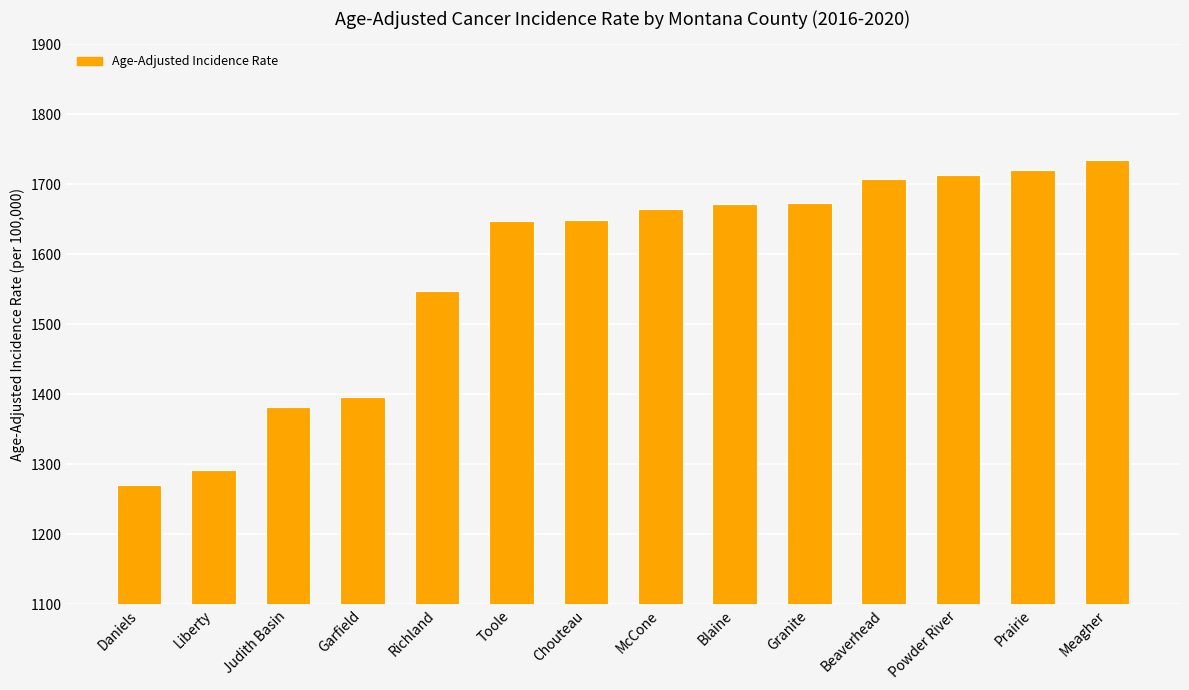

Is it true that the value at Richland is 1547.4?

True